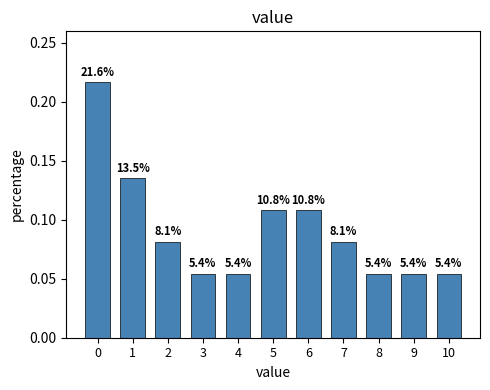

How many bars are there in total?

11